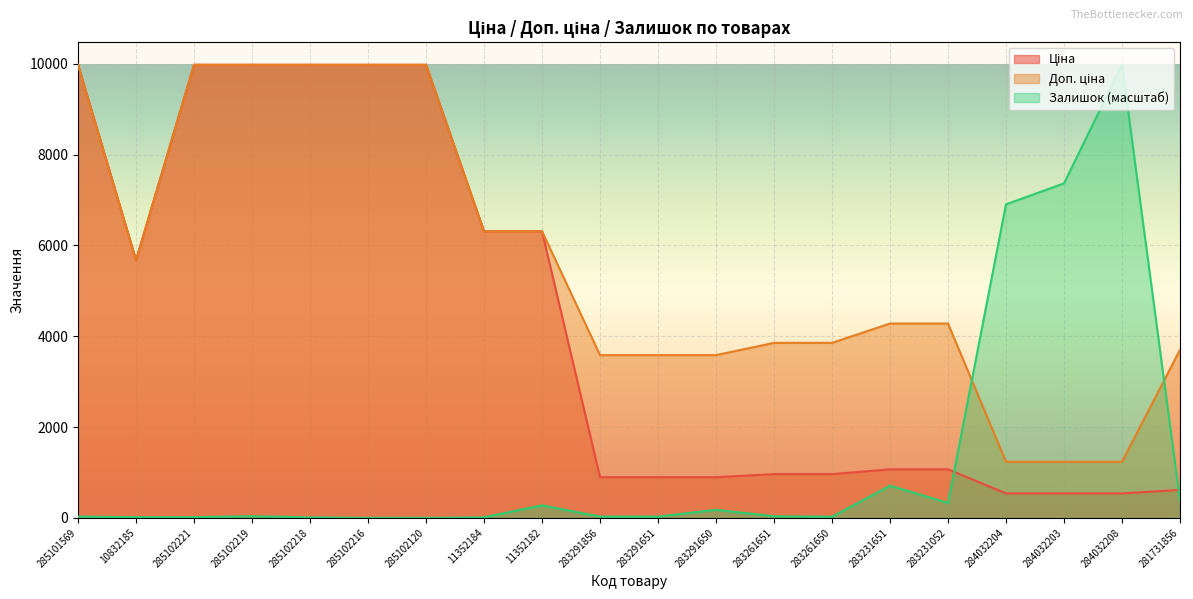

What is the value of the Ціна point at the 4th from the left?

9975.0